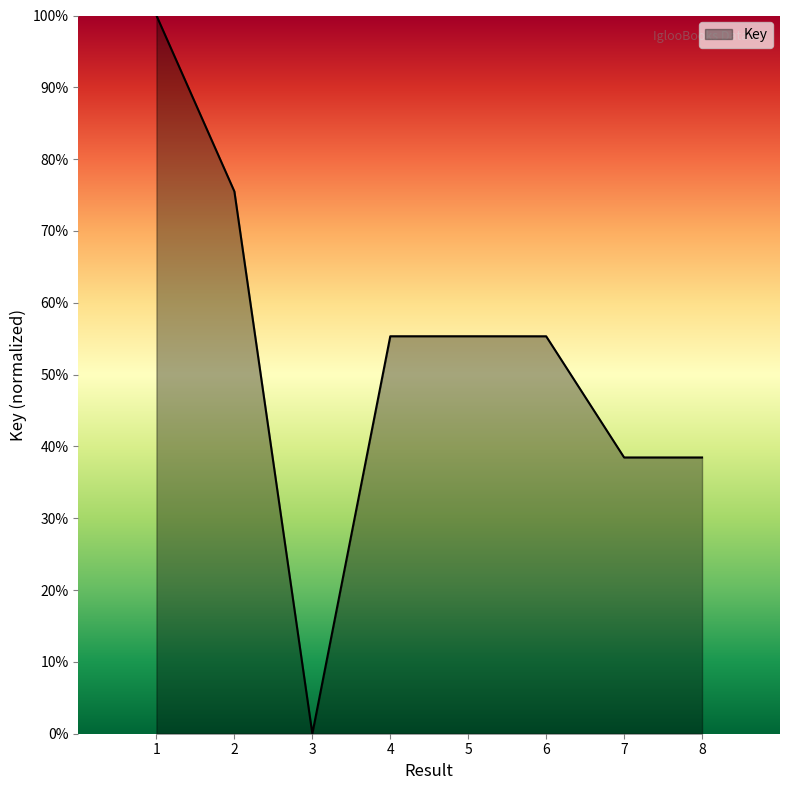

What value does the data have at 8?

0.4